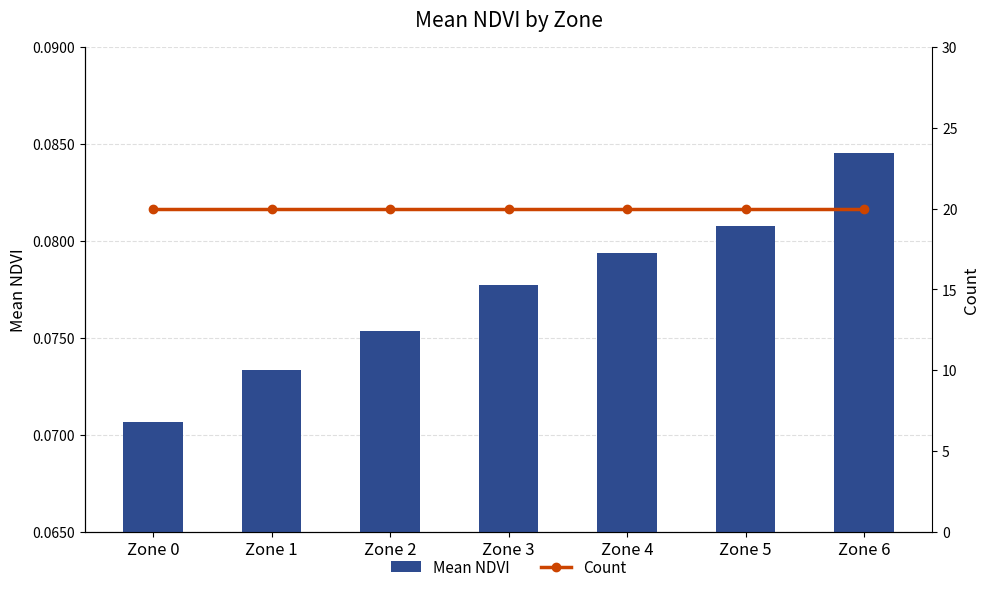

The value of Mean NDVI at Zone 0 is 0.1. True or false?

False